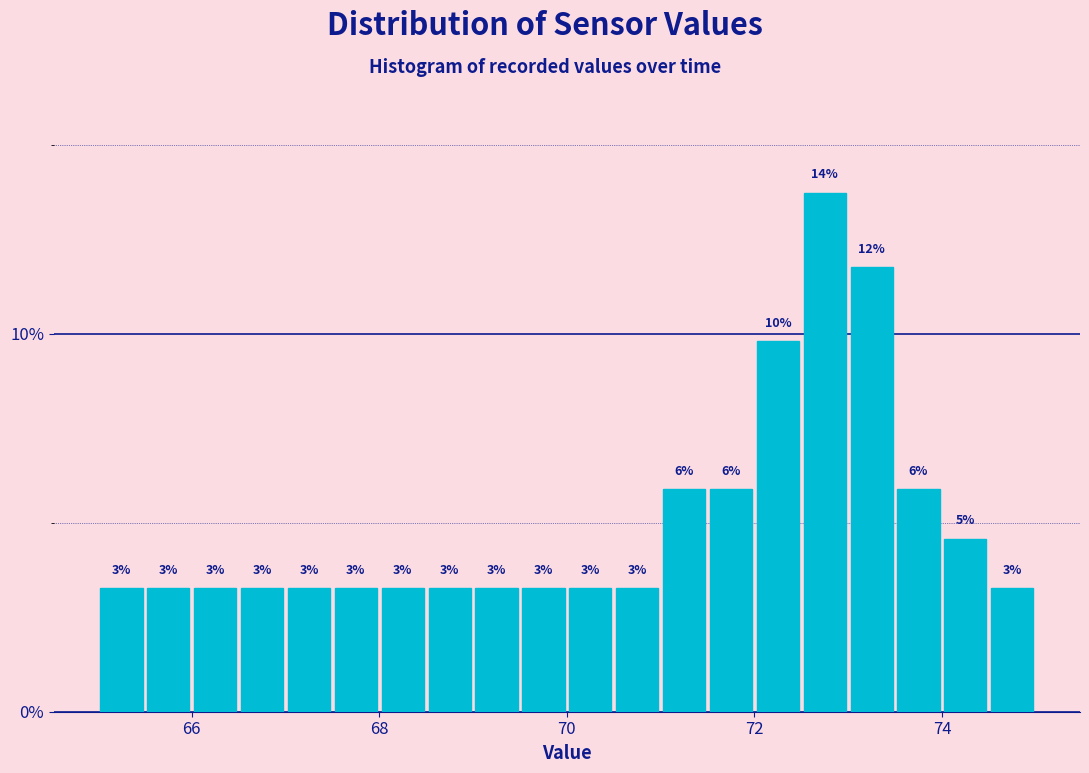

Around what value on the x-axis is the tallest bar? Give the approximate position of its centre, as read against the axis.

72.8